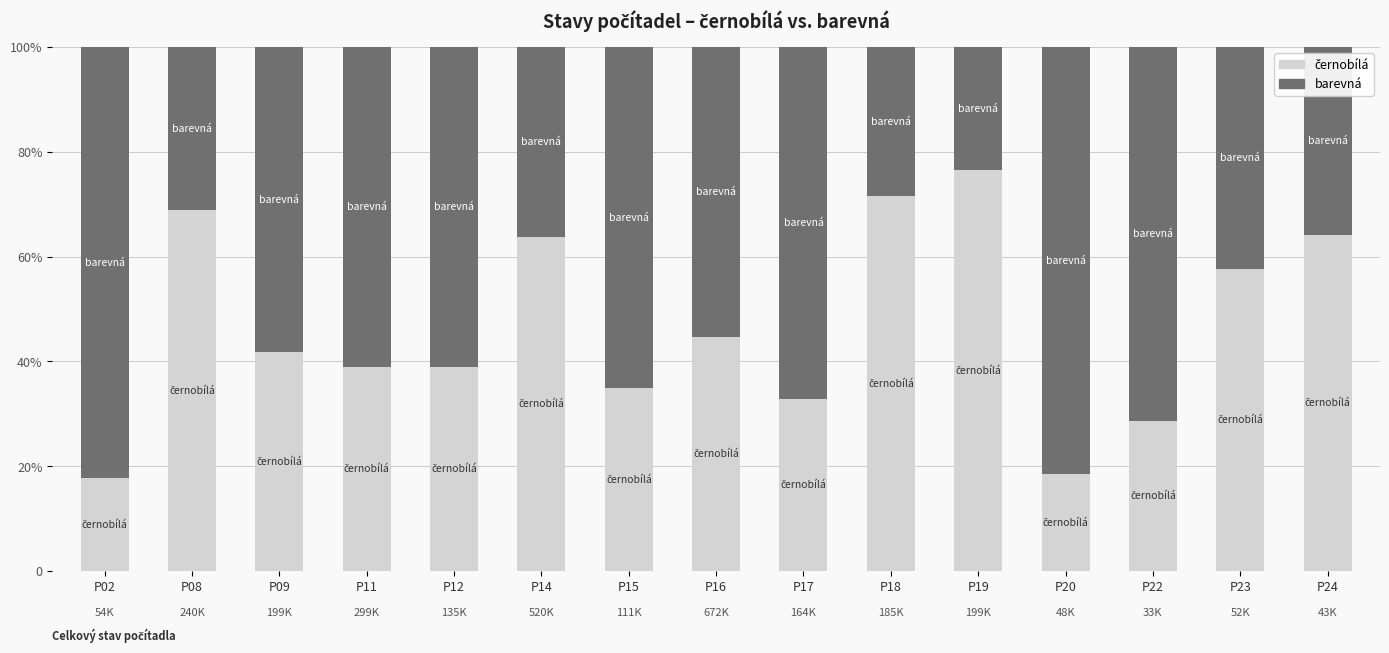

Are the bars grouped side by side (vs. stacked)?

No